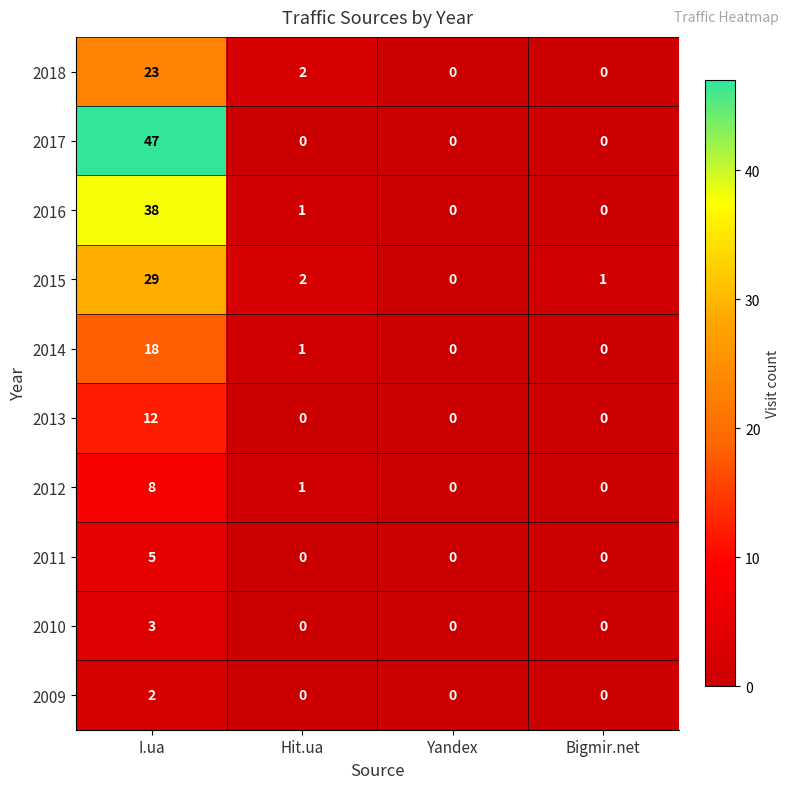

At how many categories does at least one series exceed 31?

1